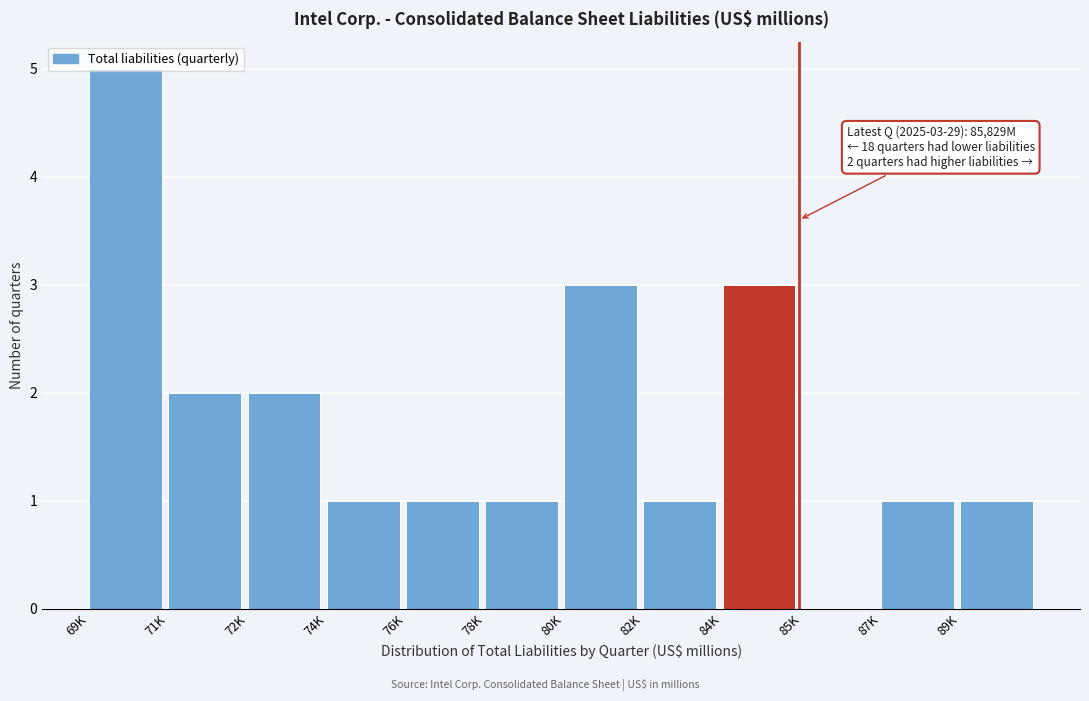

Which category has the highest value across all series?

69K